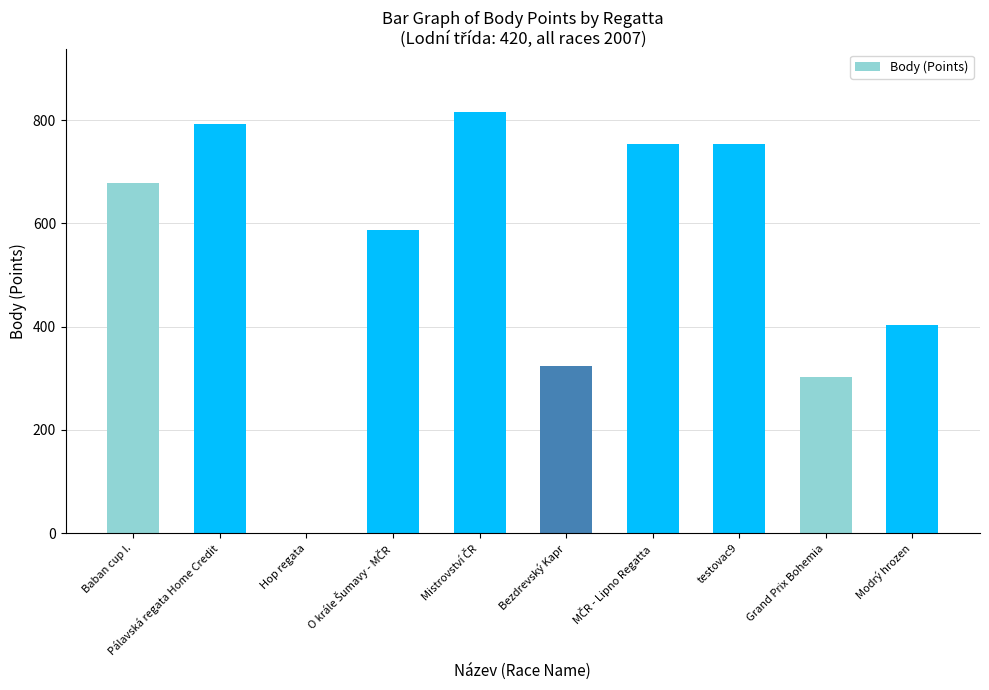

Are the bars horizontal?

No